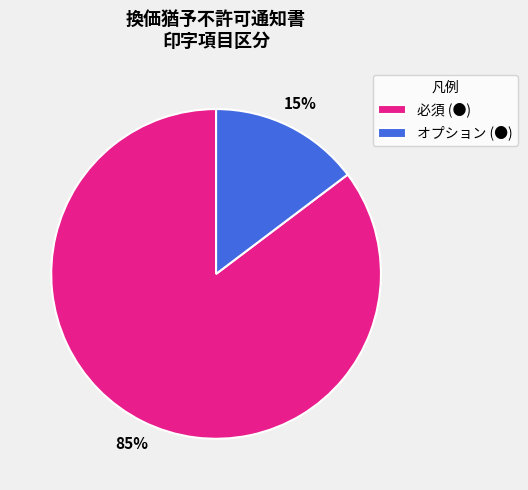

To the nearest percent, what is the combined percentage of 必須 (●) and オプション (●)?

100%